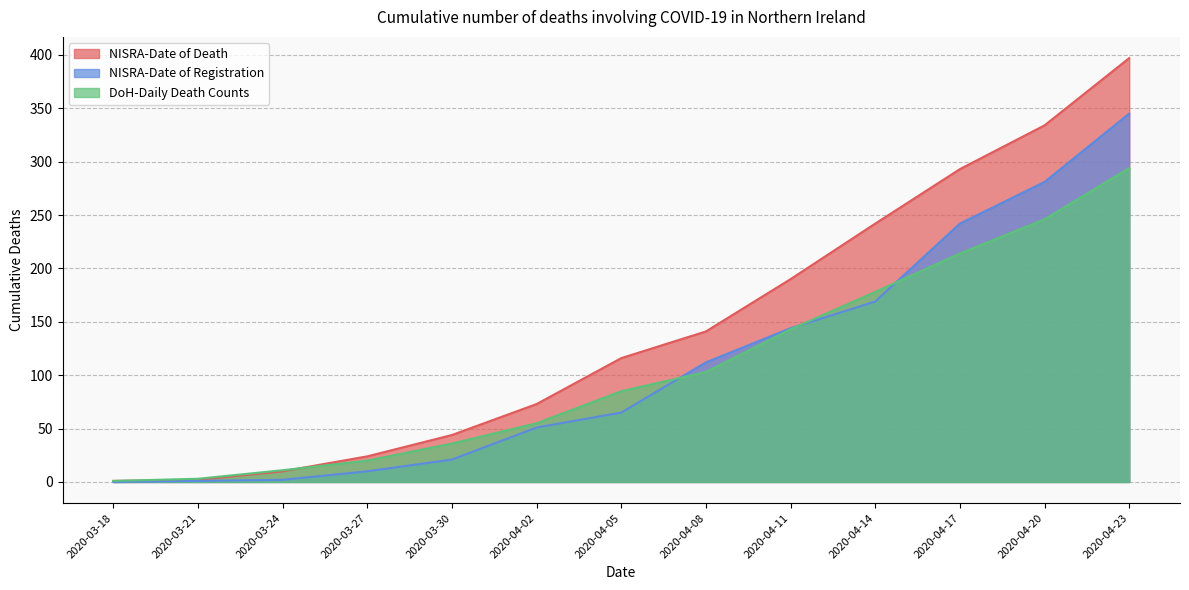

What is the value of the DoH-Daily Death Counts point at the 2nd from the left?

3